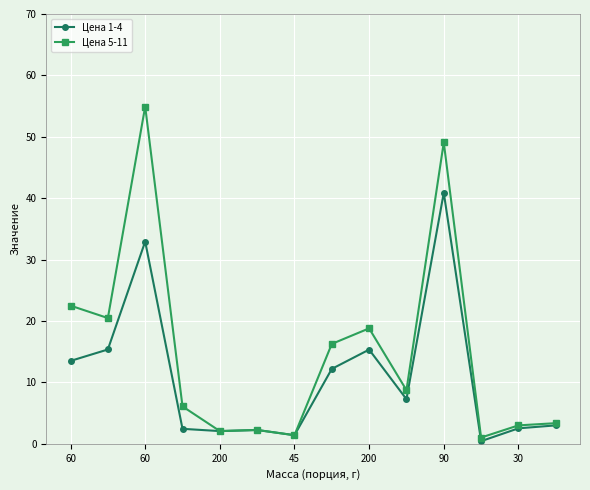

Which series has the widest spread of values?

Цена 5-11